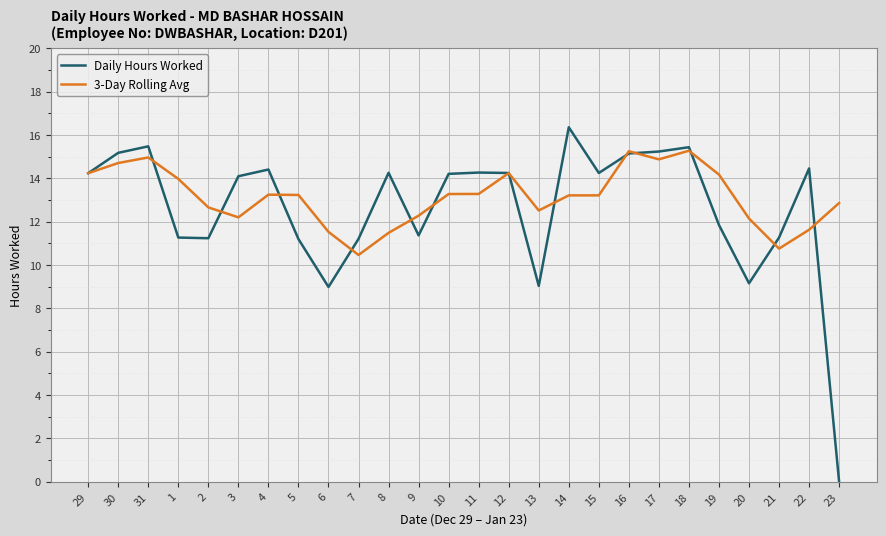

Rank the series by their maximum value, from lowest to highest.

3-Day Rolling Avg, Daily Hours Worked